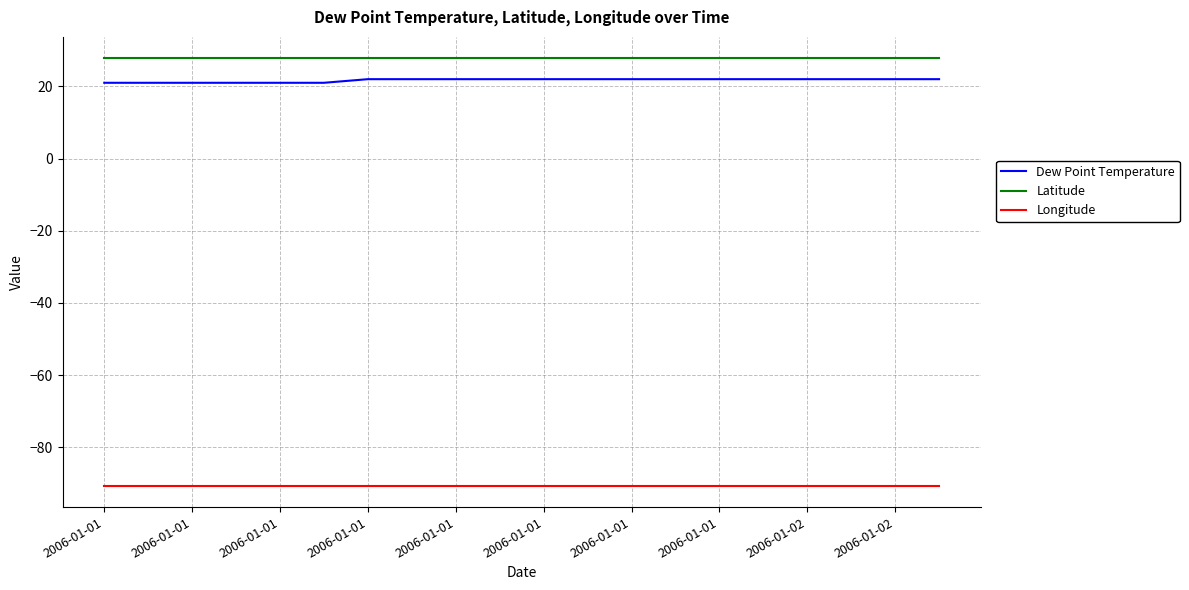

What is the smallest value displayed?

-90.6